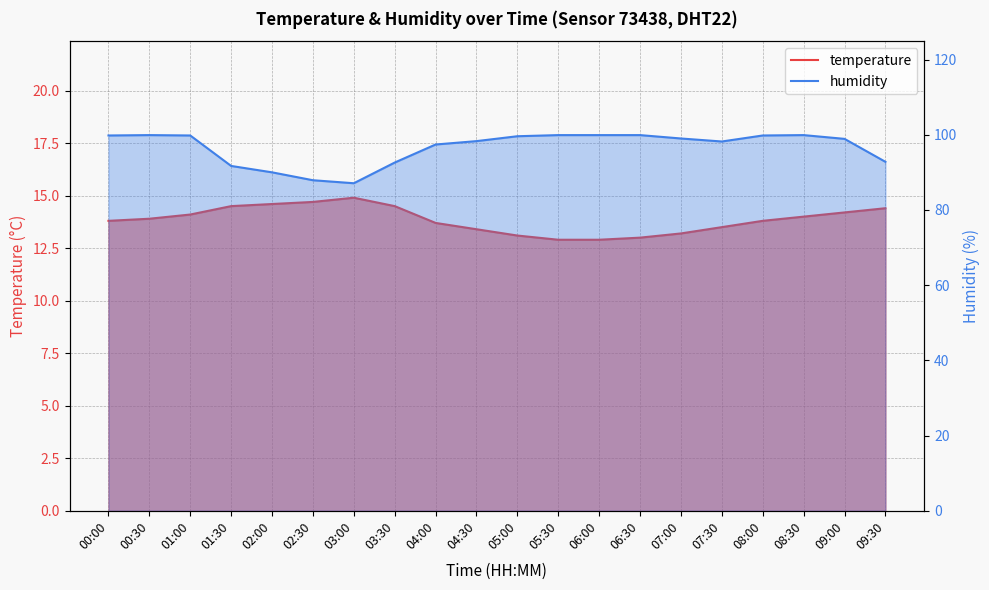

Which series has the widest spread of values?

humidity